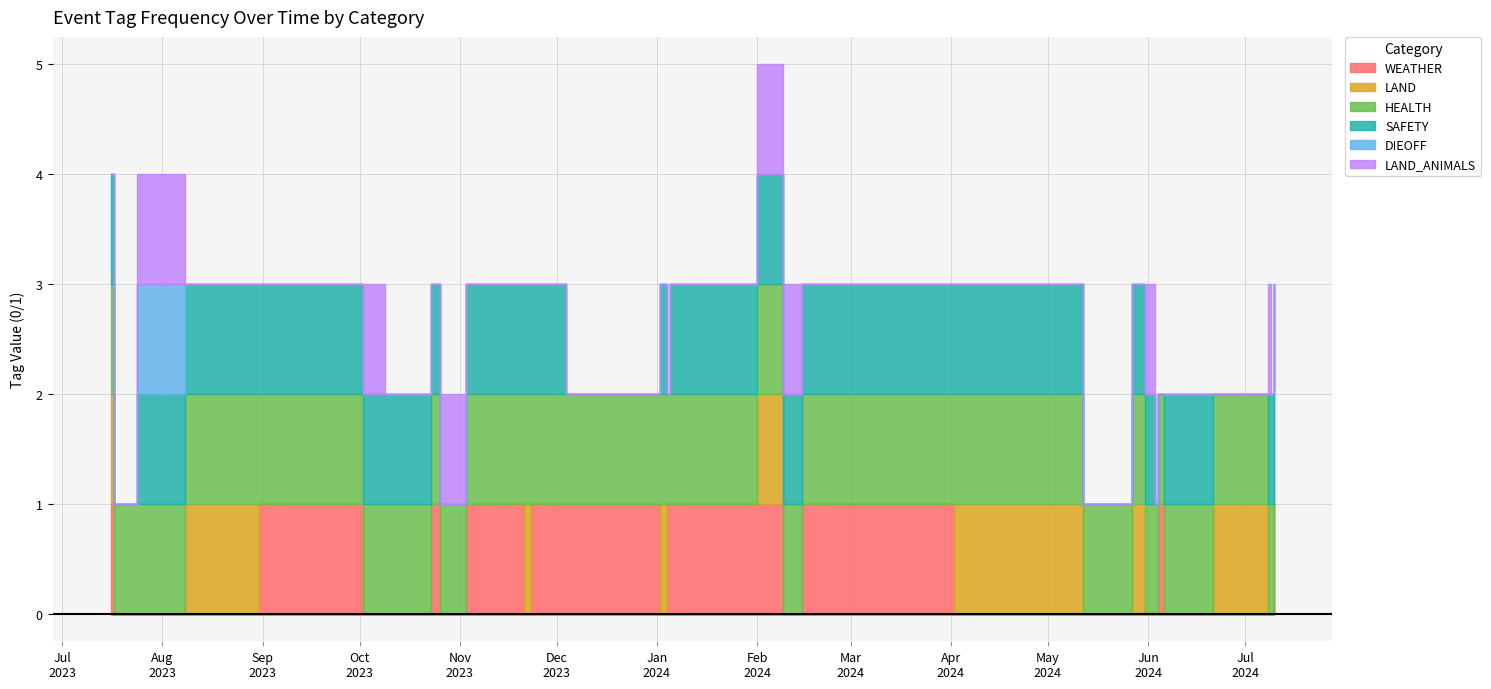

True or false: DIEOFF and WEATHER cross at least once.

False